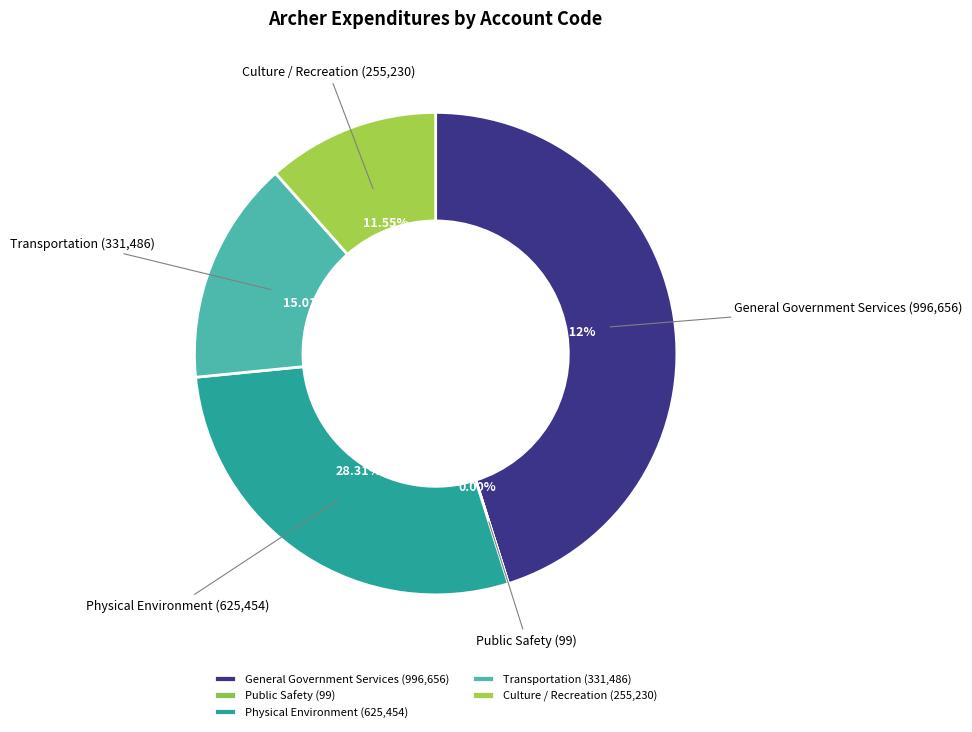

What is the ratio of the value at Culture / Recreation (255,230) to the value at Transportation (331,486)?

0.8